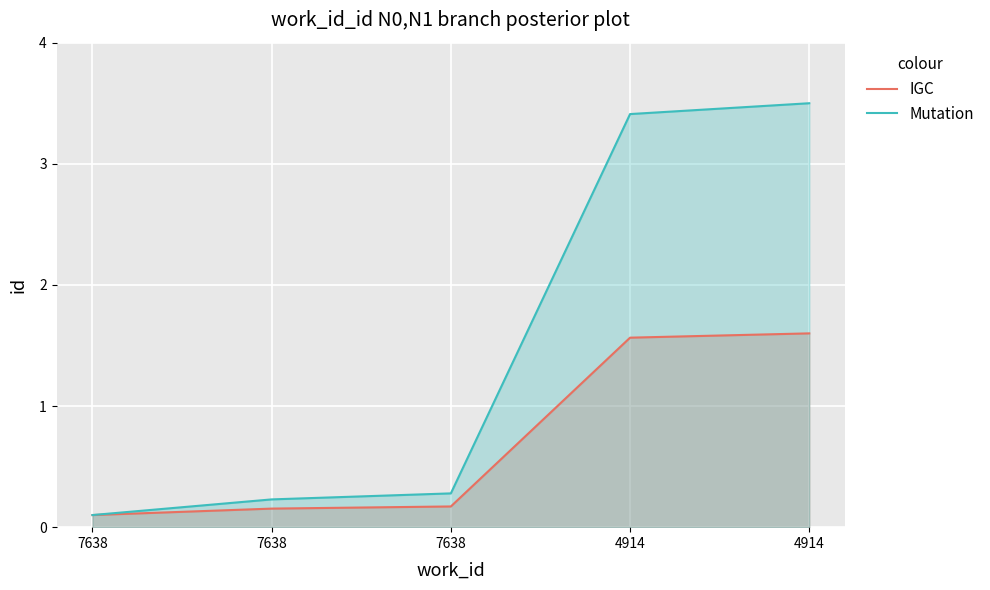

At 4914, list the series in order from largest to smallest.

Mutation, IGC